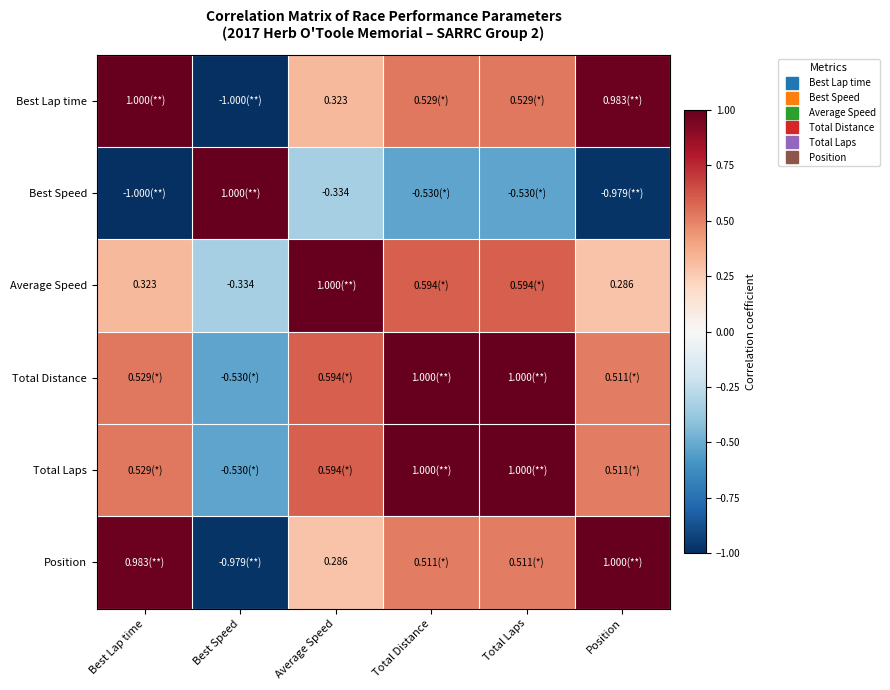

What is the difference between the Average Speed values at Best Speed and Total Distance?

0.9